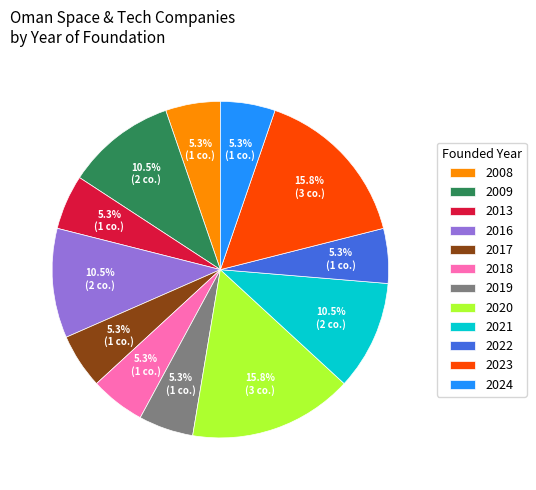

What is the ratio of the value at 2013 to the value at 2020?

0.3